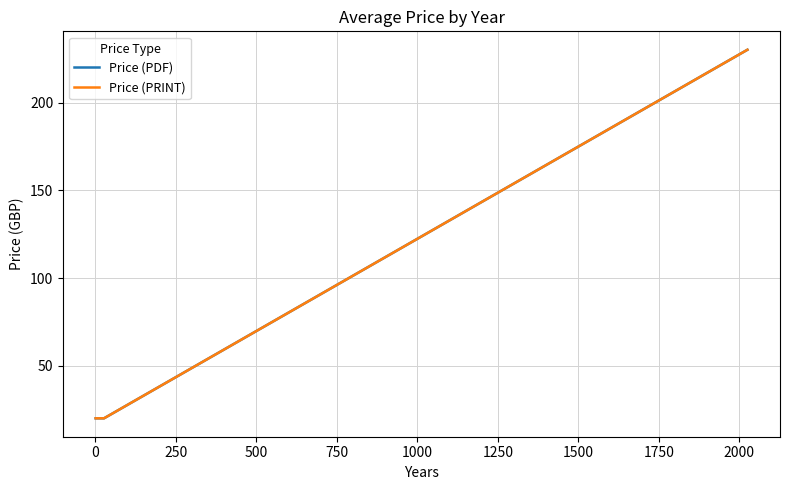

Does the chart display data point markers on the line(s)?

No